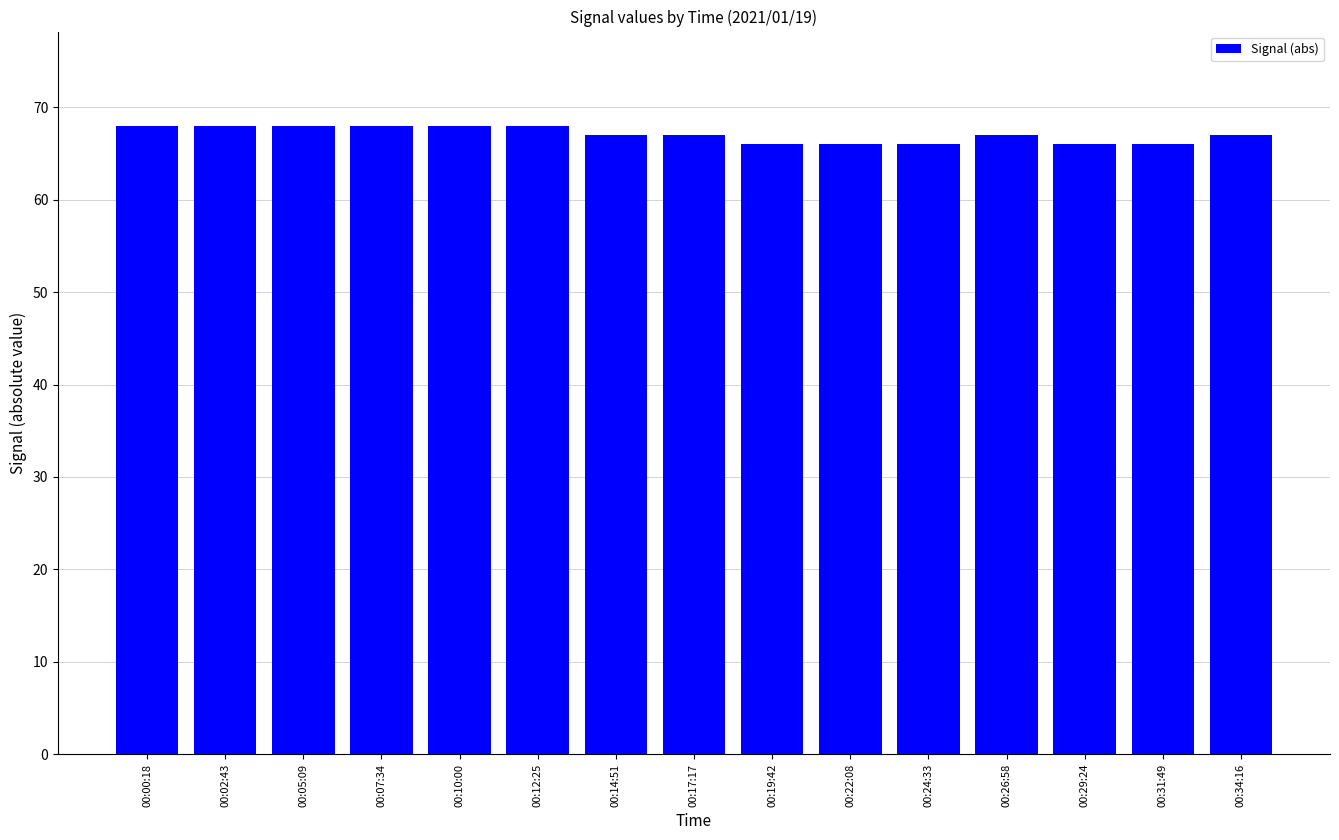

Which has a higher value, 00:00:18 or 00:19:42?

00:00:18